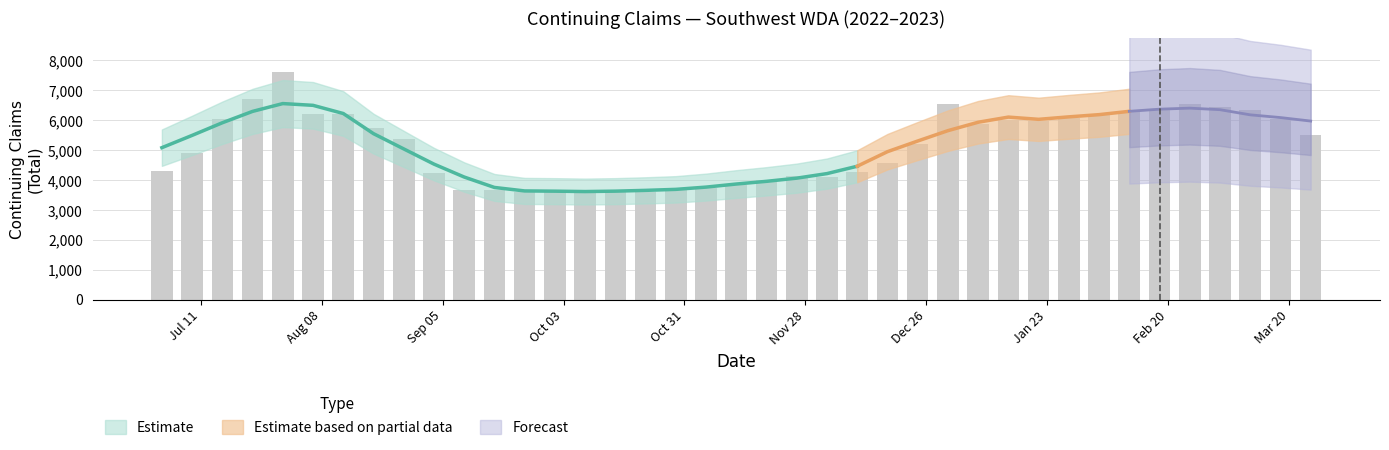

Which series has the largest range (max minus min)?

Totals